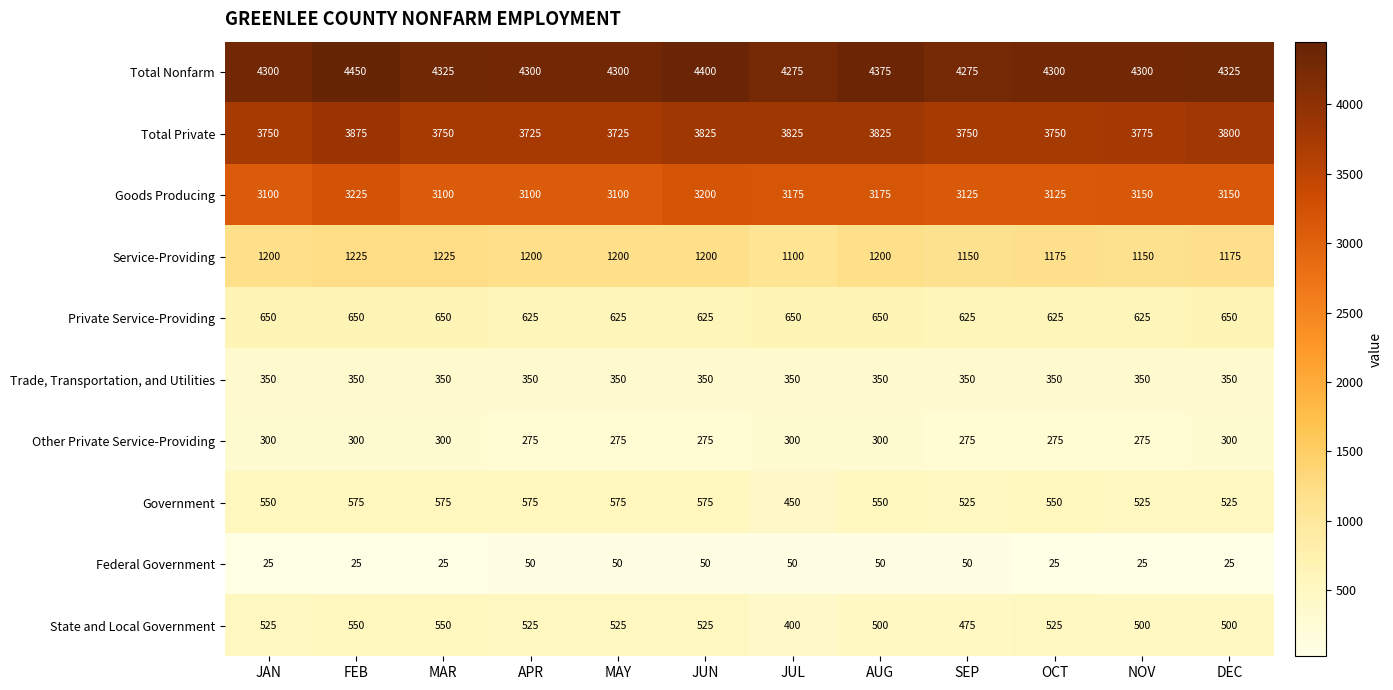

Which category has the highest value across all series?

FEB